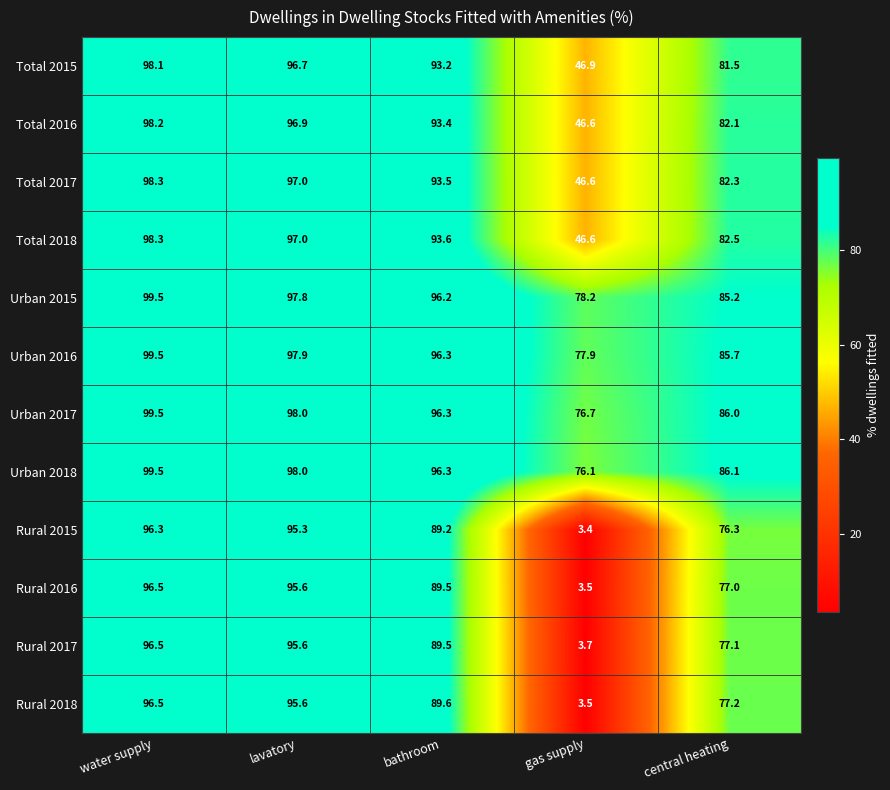

At which label does Urban 2016 reach its minimum?

gas supply